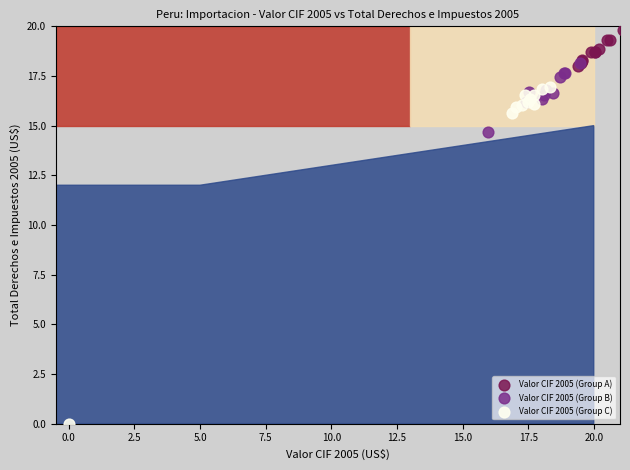

Which series has the widest spread of Y values?

Valor CIF 2005 (Group C)